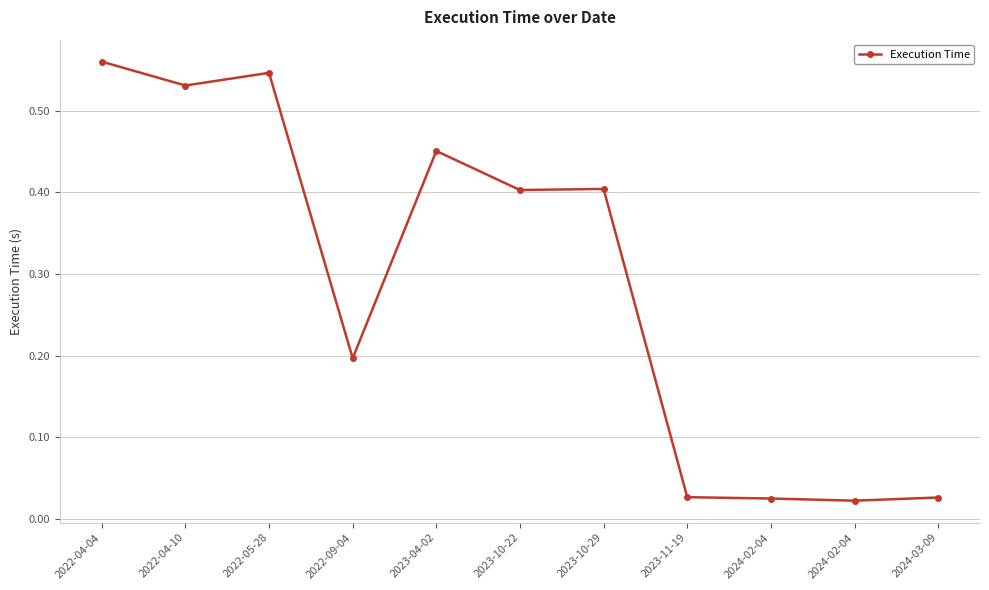

True or false: the data shows 0.6 at 2022-04-04.

True